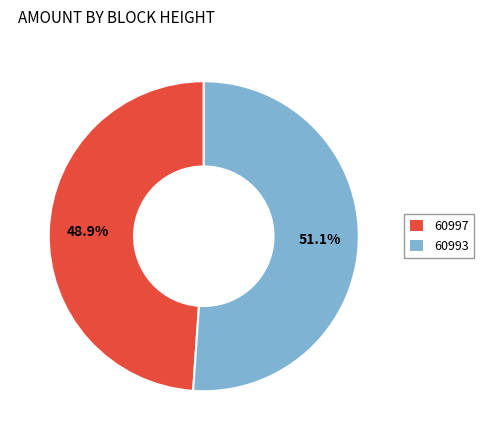

What percentage is NOT represented by 60997?

51.1%